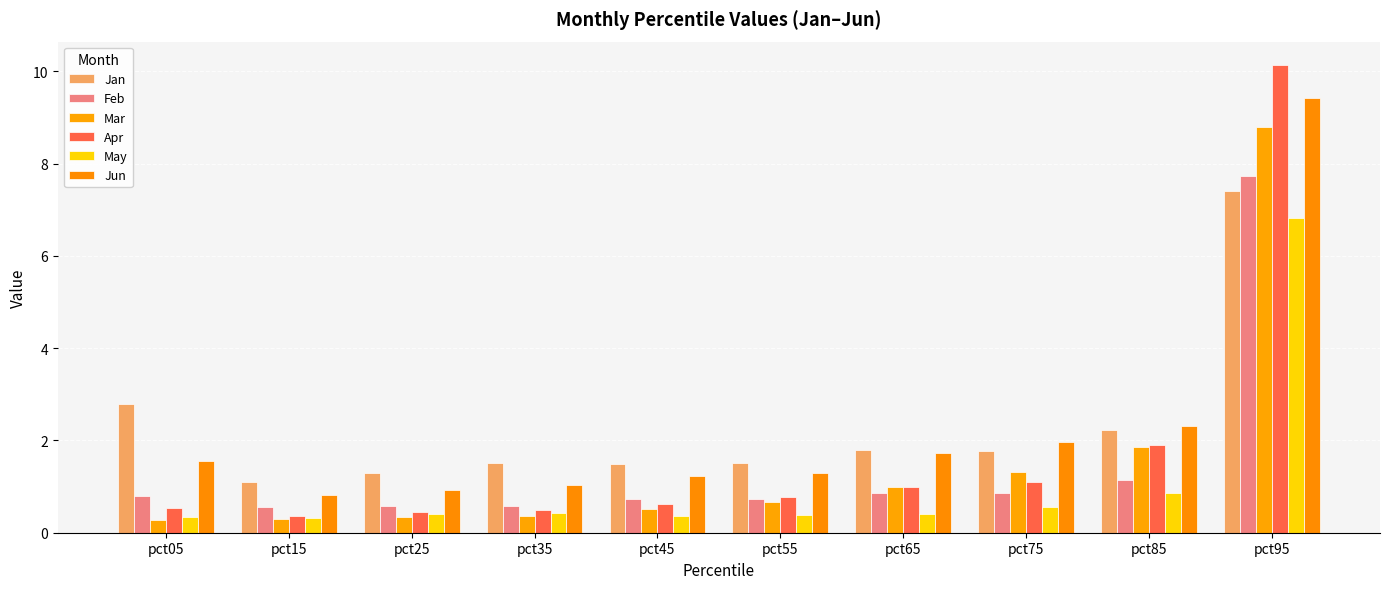

Count the number of data series in this chart.

6